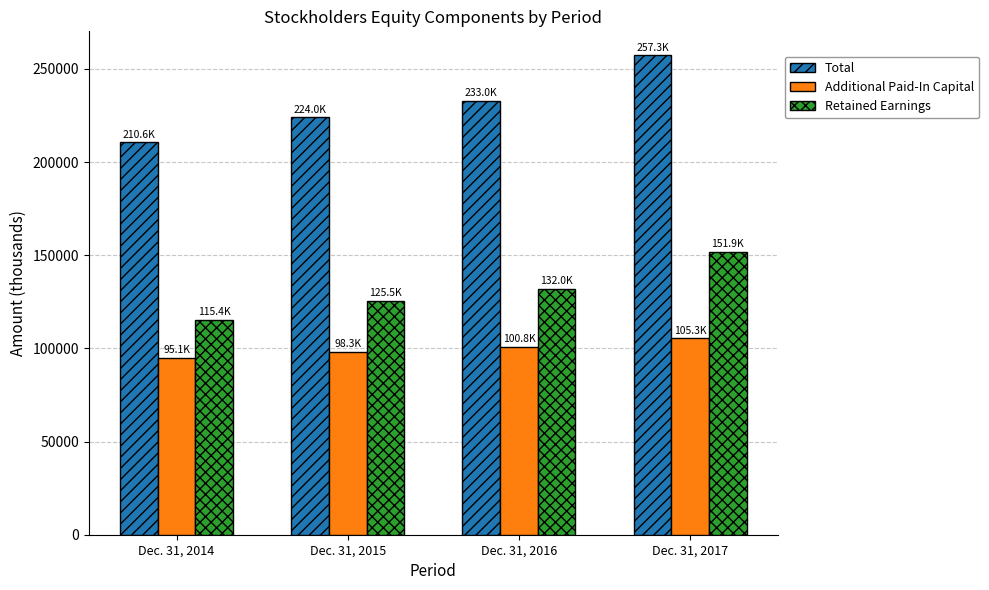

Reading left to right, transcribe all the data shown in this chart.

Total: Dec. 31, 2014=210587	Dec. 31, 2015=223981	Dec. 31, 2016=232954	Dec. 31, 2017=257319
Additional Paid-In Capital: Dec. 31, 2014=95065	Dec. 31, 2015=98310	Dec. 31, 2016=100812	Dec. 31, 2017=105325
Retained Earnings: Dec. 31, 2014=115398	Dec. 31, 2015=125545	Dec. 31, 2016=132014	Dec. 31, 2017=151865